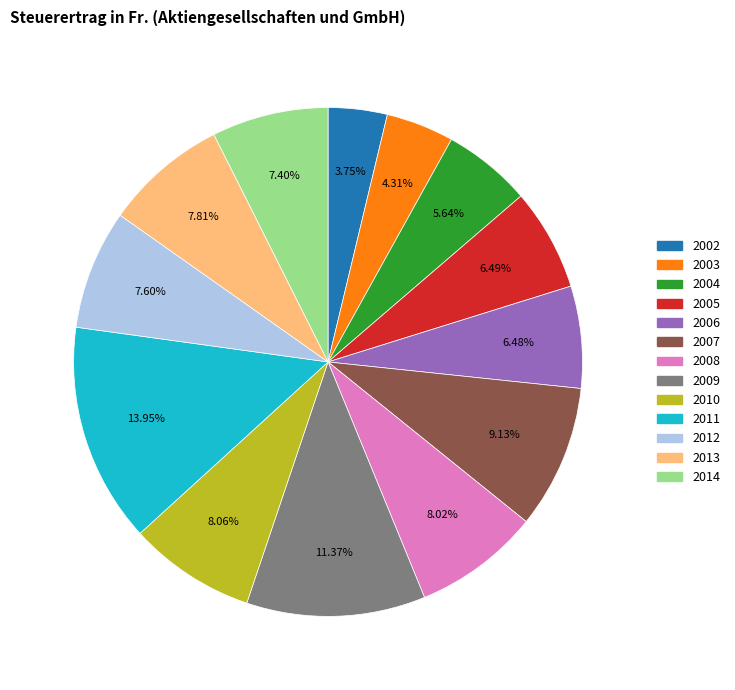

Between 2011 and 2014, which is larger?

2011